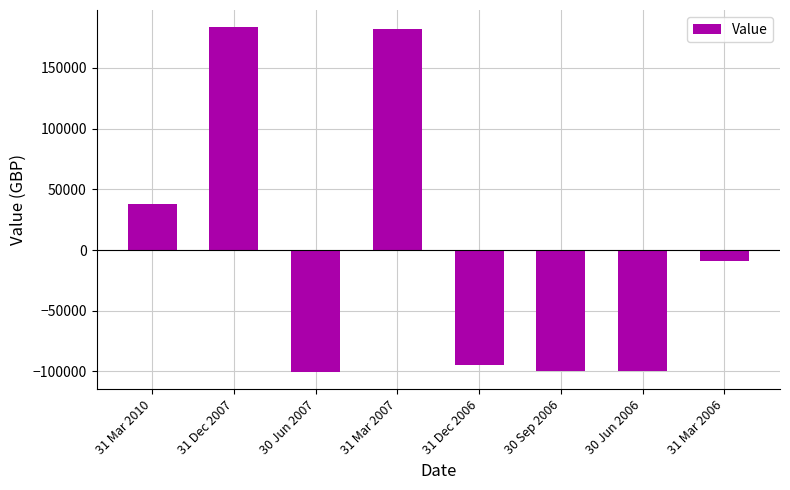

At which label is the value closest to 41469?

31 Mar 2010